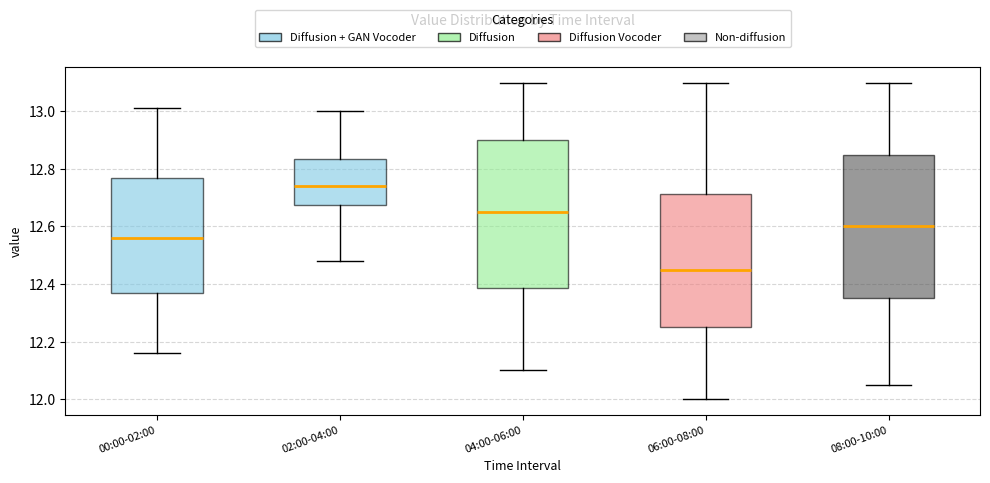

Reading left to right, transcribe this box plot: for each box, give where its median line is, the range the box spans, and where its two whiskers end, as read against the y-axis. The values are not printed on the chart, so give them approximately, as read against the axis.

00:00-02:00: median 12.56, box 12.38 to 12.76, whiskers 12.16 to 13.02
02:00-04:00: median 12.74, box 12.68 to 12.84, whiskers 12.48 to 13.00
04:00-06:00: median 12.66, box 12.38 to 12.90, whiskers 12.10 to 13.10
06:00-08:00: median 12.46, box 12.26 to 12.72, whiskers 12.00 to 13.10
08:00-10:00: median 12.60, box 12.36 to 12.86, whiskers 12.06 to 13.10